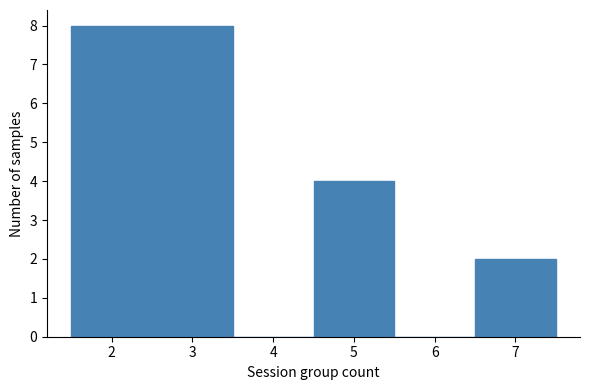

How tall is the bar that spans 6.5 to 7.5 on the x-axis? The values are not printed on the chart, so give them approximately, as read against the axis.

2